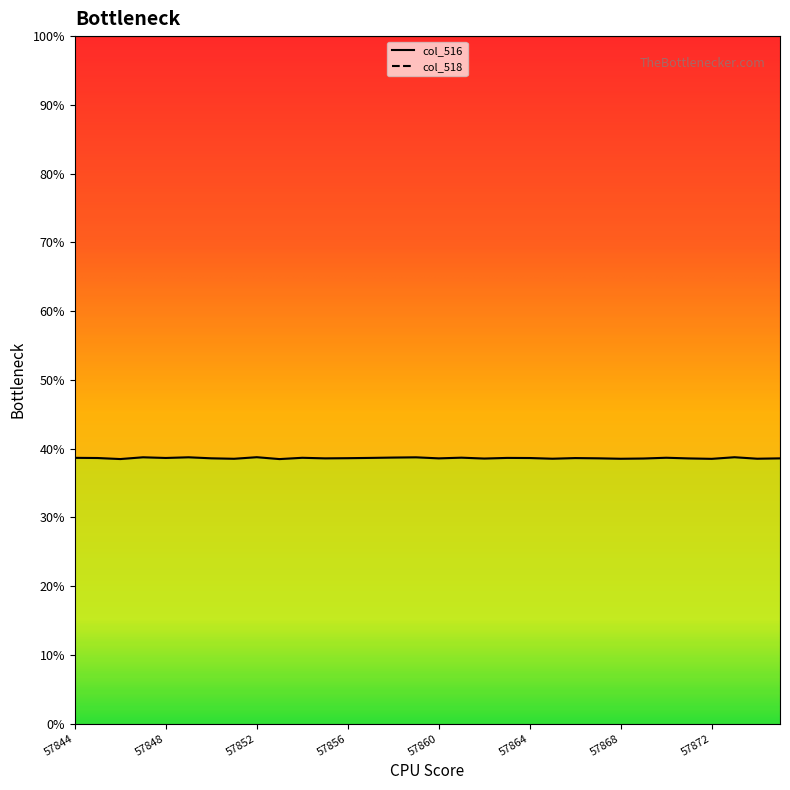

At which category does the data reach its first local valley?

57846